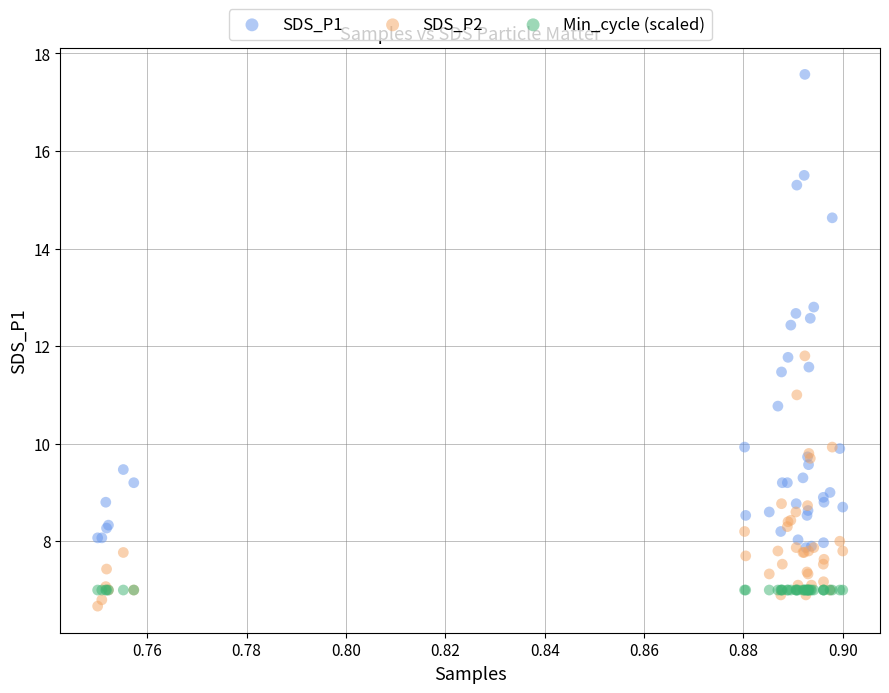

What are all the series names shown in the legend?

SDS_P1, SDS_P2, Min_cycle (scaled)